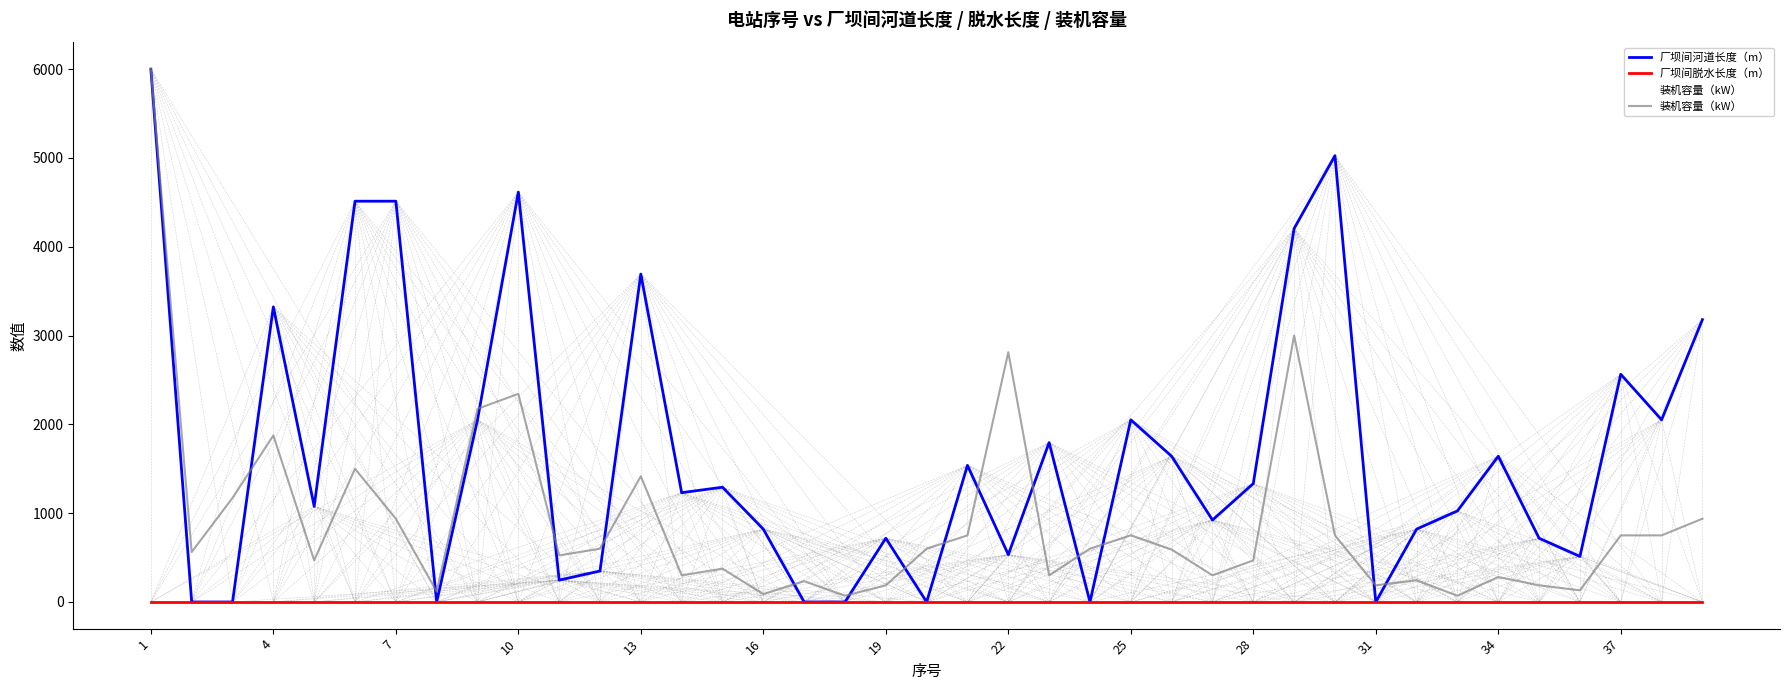

What is the highest value of the 厂坝间河道长度（m） series?

6000.0